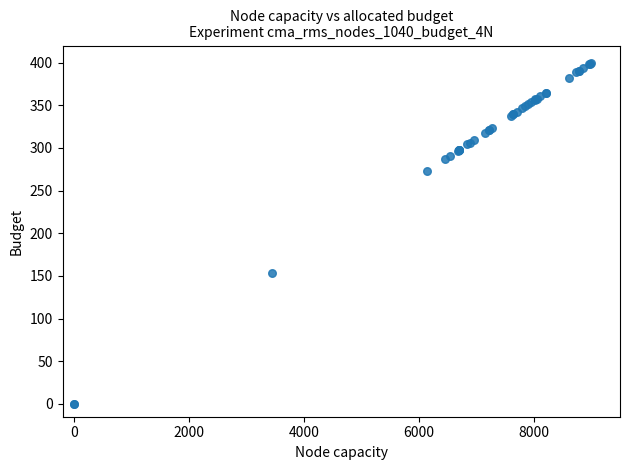

What Y value in the scatter plot is closest to 200?

153.2